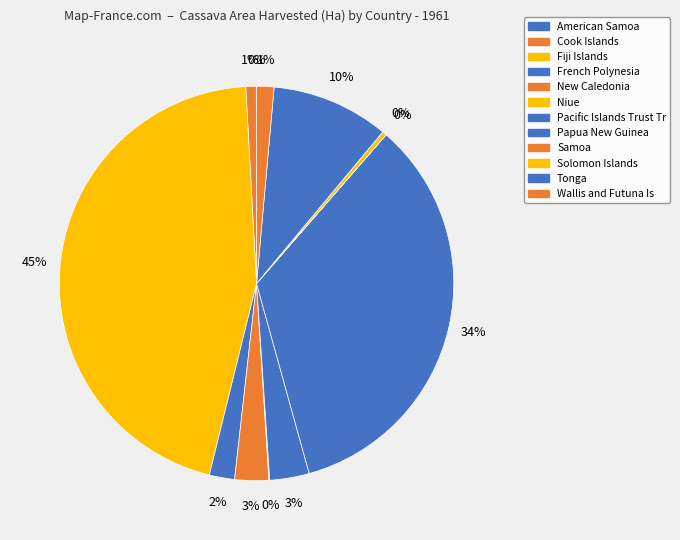

Is there a majority slice in this chart?

No